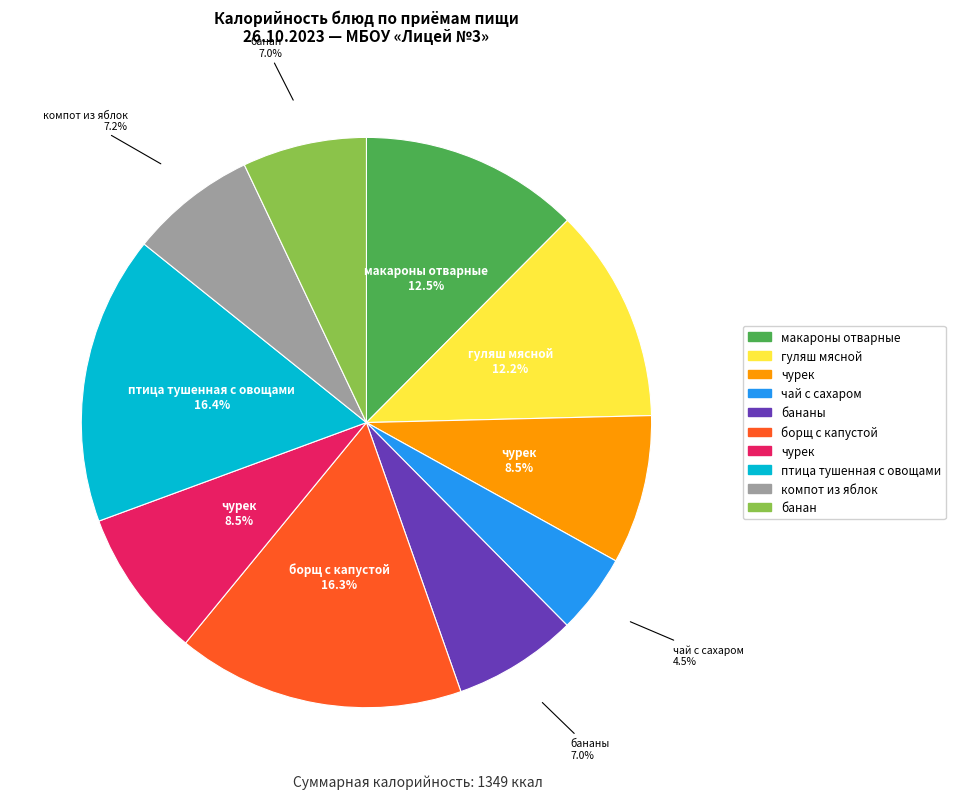

Does any single category account for the majority?

No